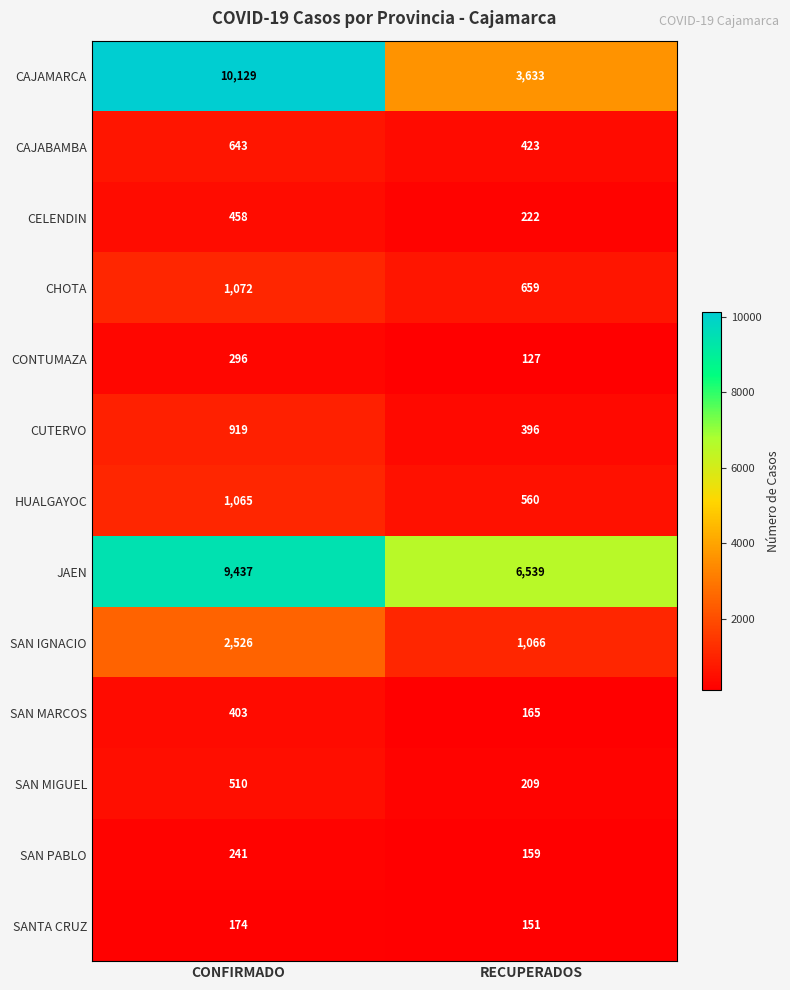

How many series are shown in this chart?

13